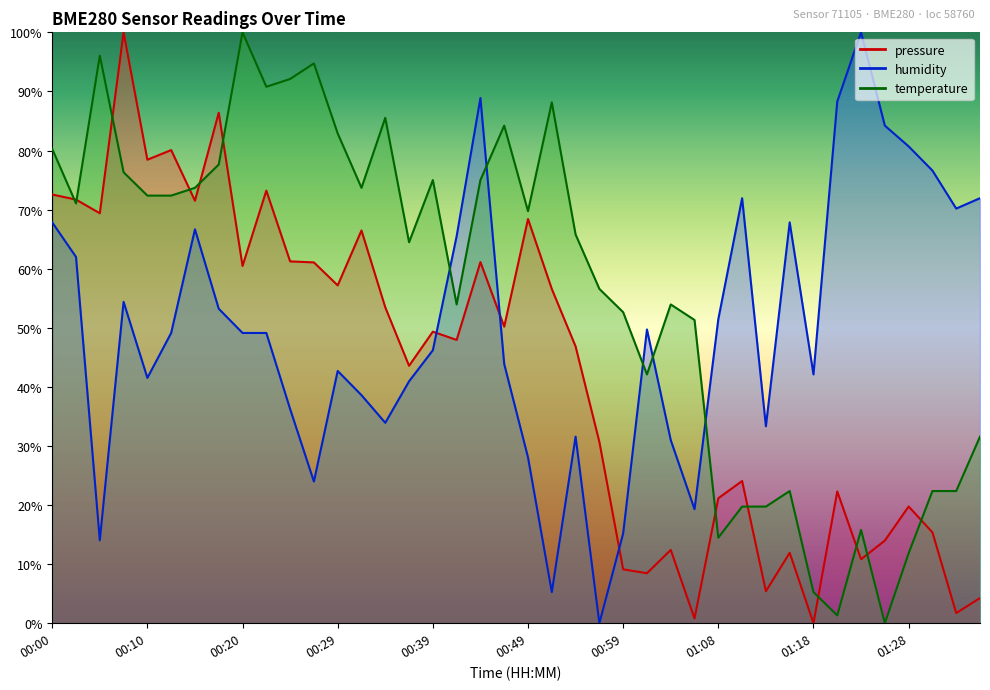

What is the value of the humidity point at the 34th from the left?

88.3